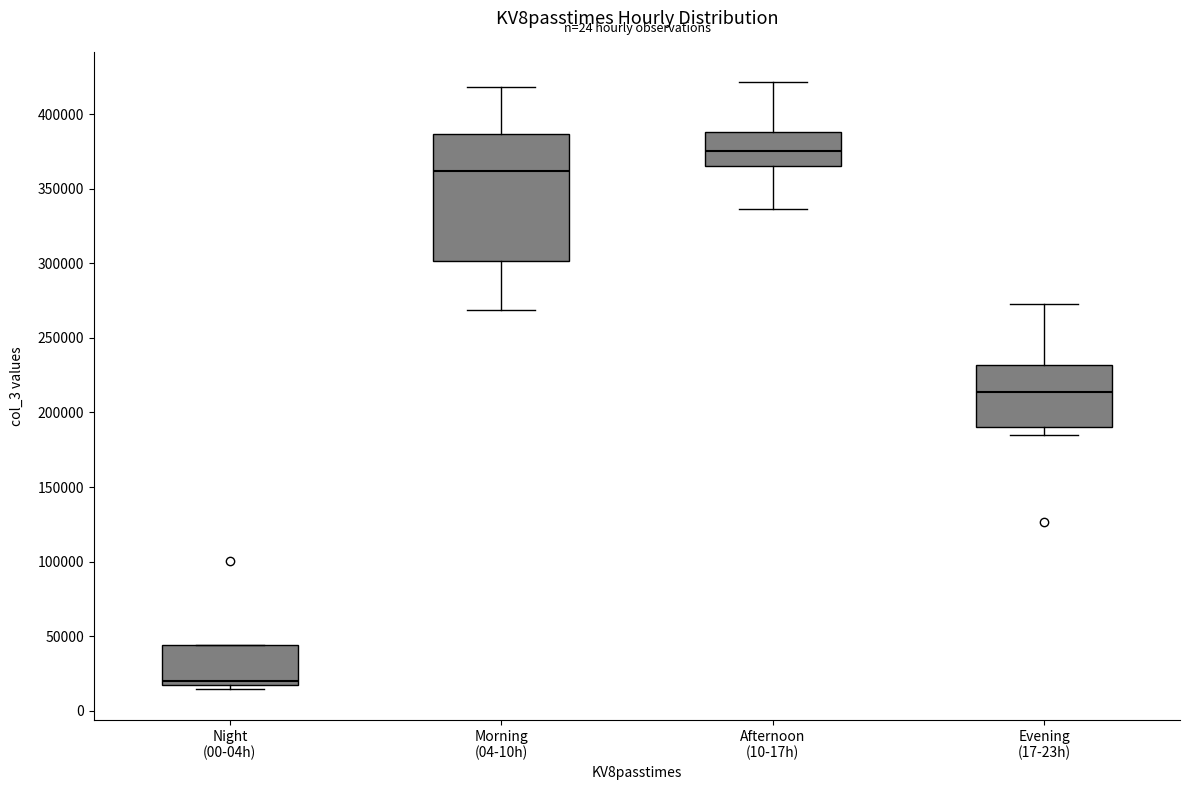

Where does the upper whisker of the box for Morning (04-10h) end on the y-axis? The values are not printed on the chart, so give them approximately, as read against the axis.

420000